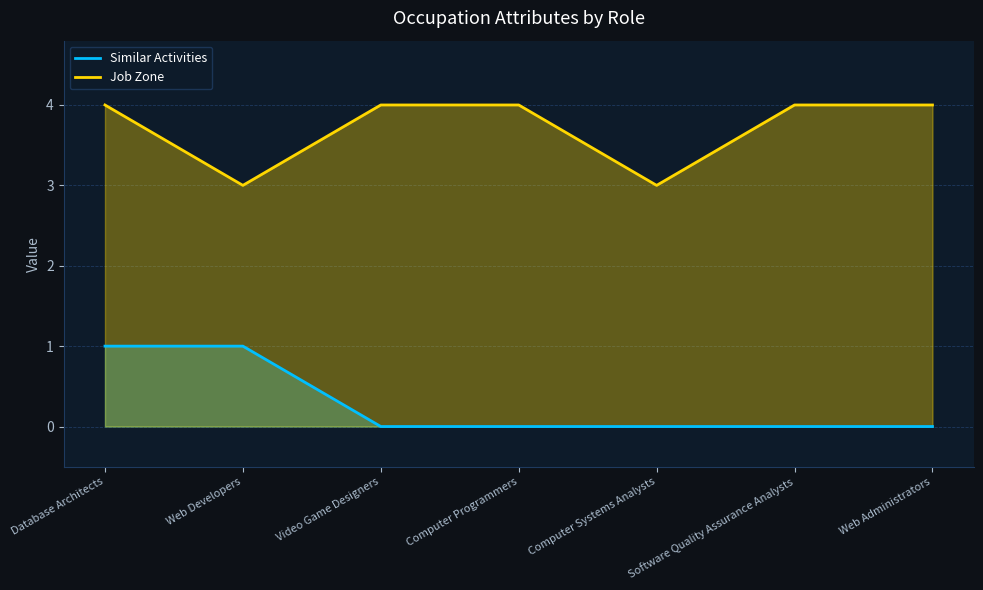

True or false: Job Zone has a value of 4 at Software Quality Assurance Analysts.

True